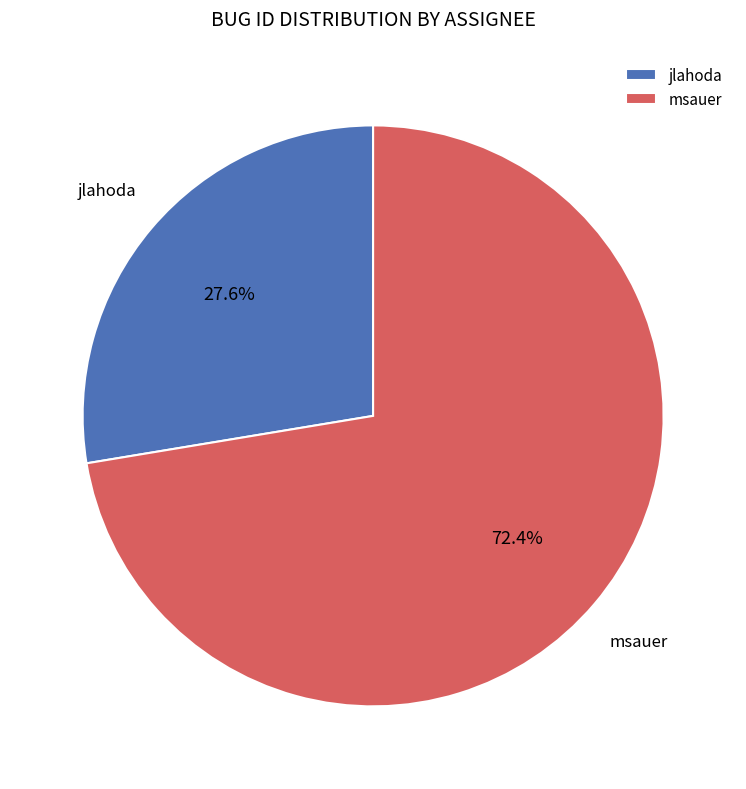

To the nearest percent, what percentage of the pie is jlahoda?

28%